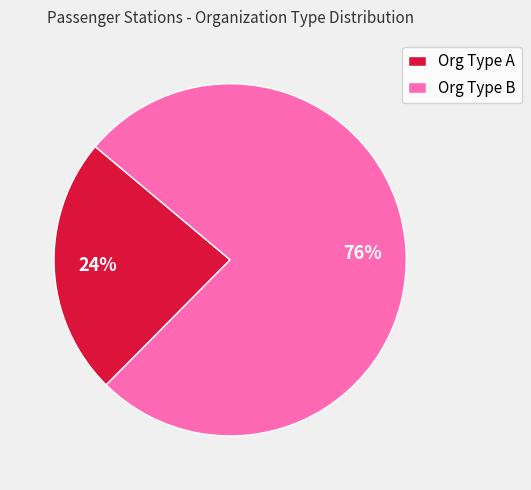

Count the number of slices in the pie.

2